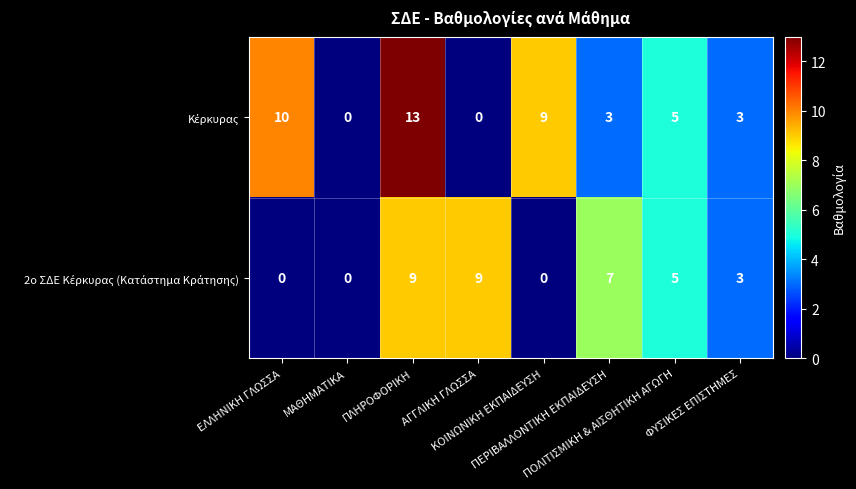

What is the greatest value displayed?

13